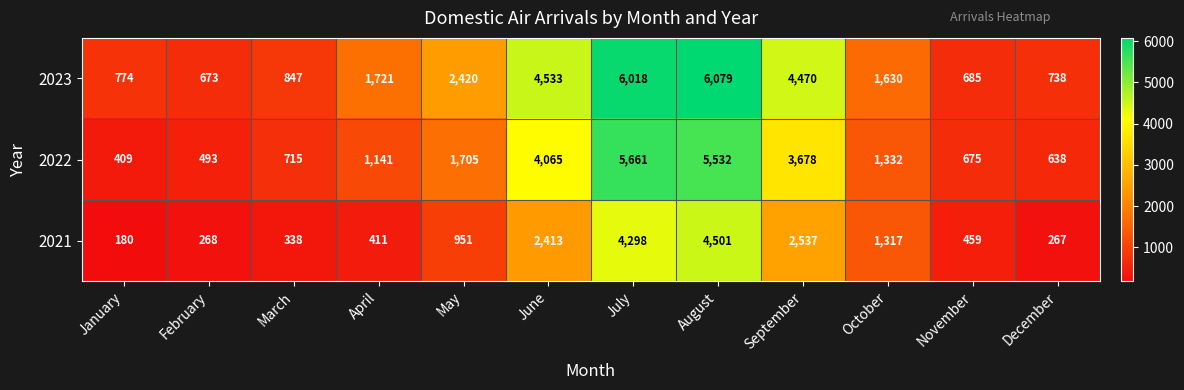

What is the difference between the highest and lowest values at March?

509